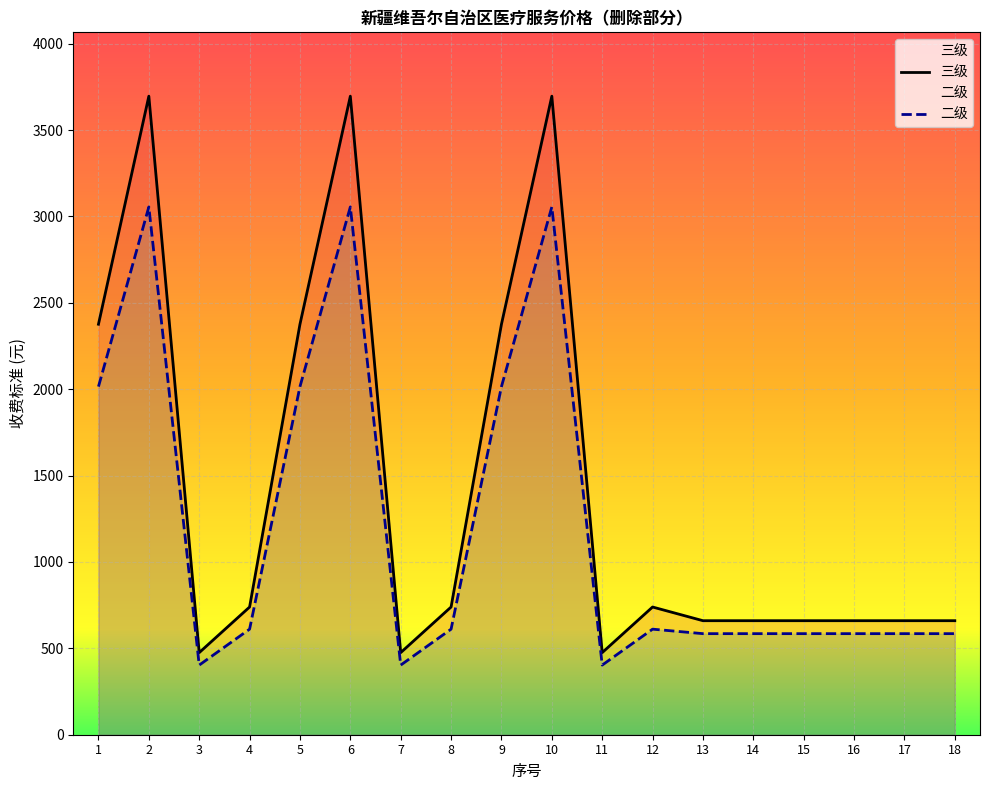

Rank the series by their maximum value, from lowest to highest.

二级, 三级